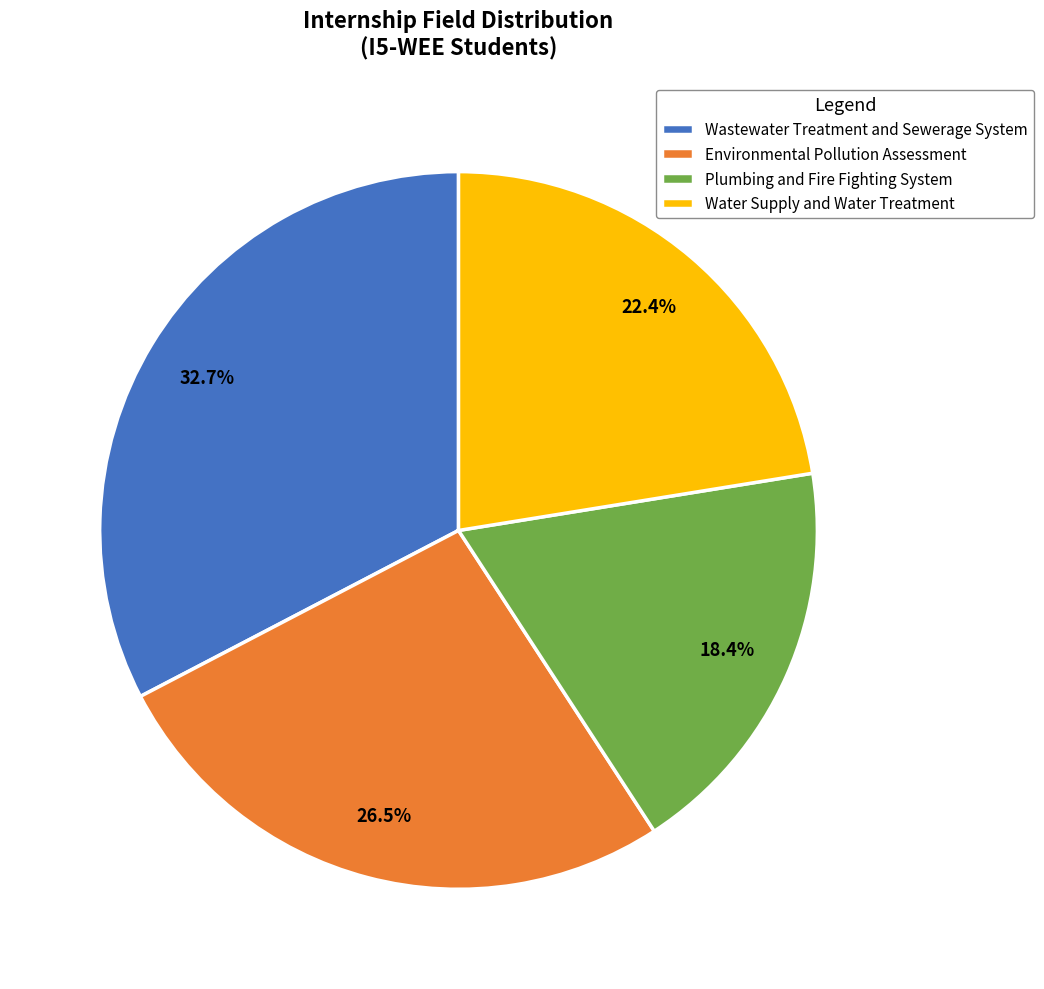

Rank the categories by value from lowest to highest.

Plumbing and Fire Fighting System, Water Supply and Water Treatment, Environmental Pollution Assessment, Wastewater Treatment and Sewerage System